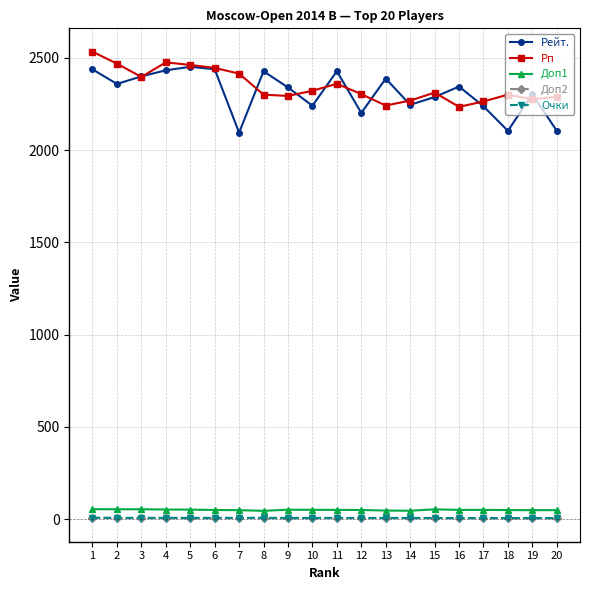

What is the maximum value shown in the chart?

2534.0